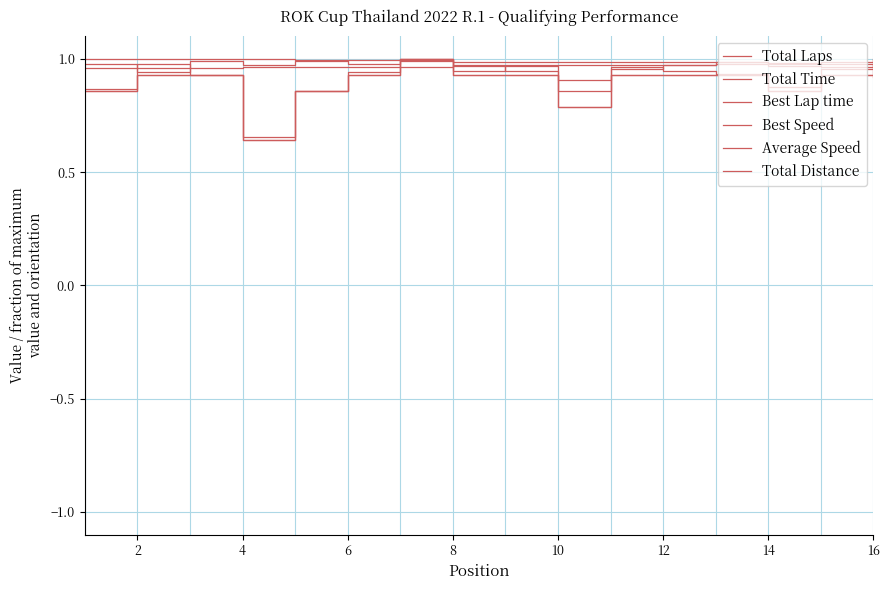

Between which two adjacent categories do Average Speed and Total Distance first intersect?

14 and 15